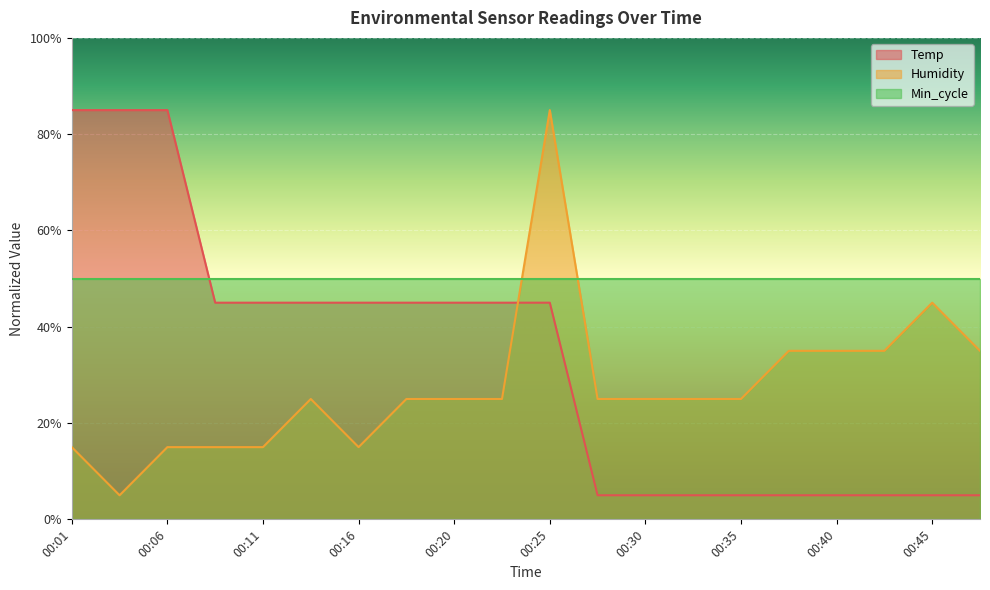

Which series changed the most between 00:28 and 00:48?

Humidity